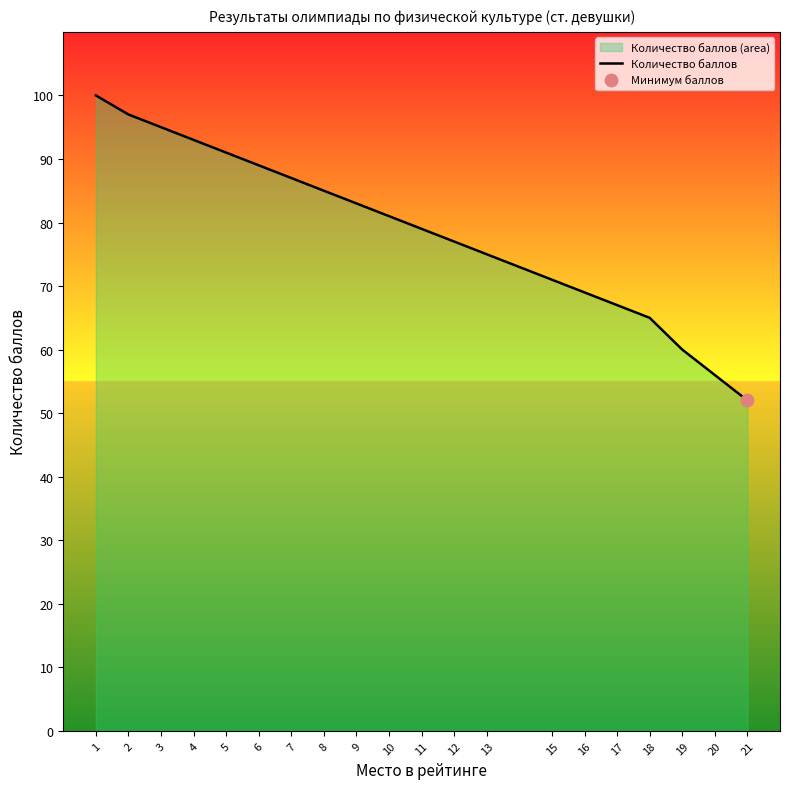

Approximately how many times larger is the value at 1 compared to 19?

1.7